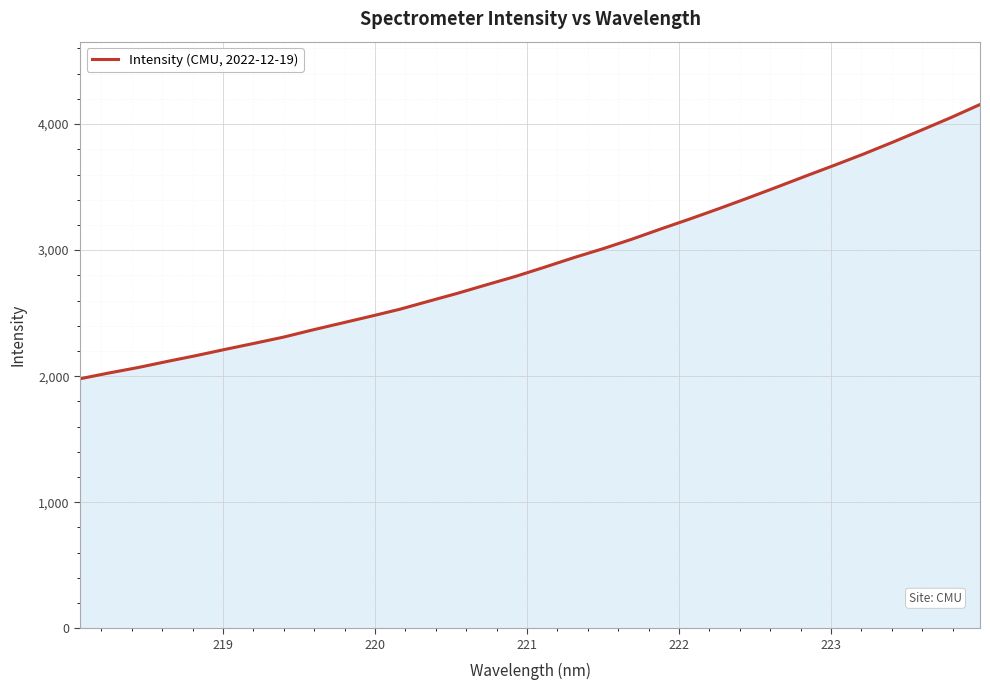

What is the smallest value displayed?

1979.6